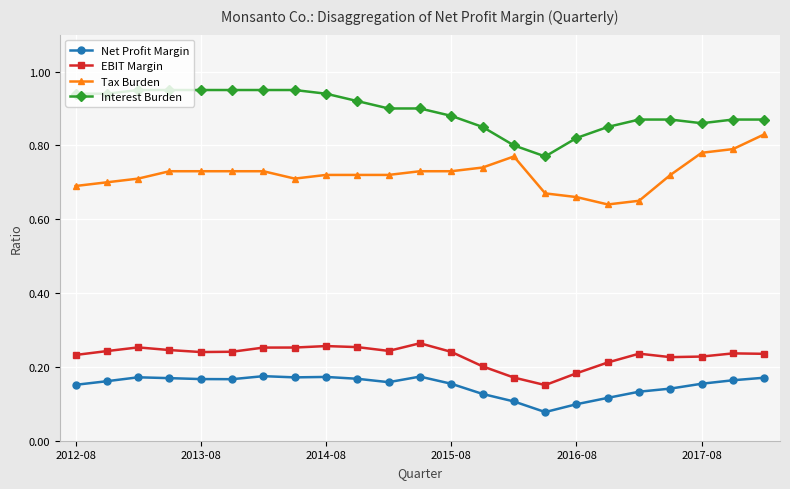

How many Net Profit Margin values are between 0 and 1?

23